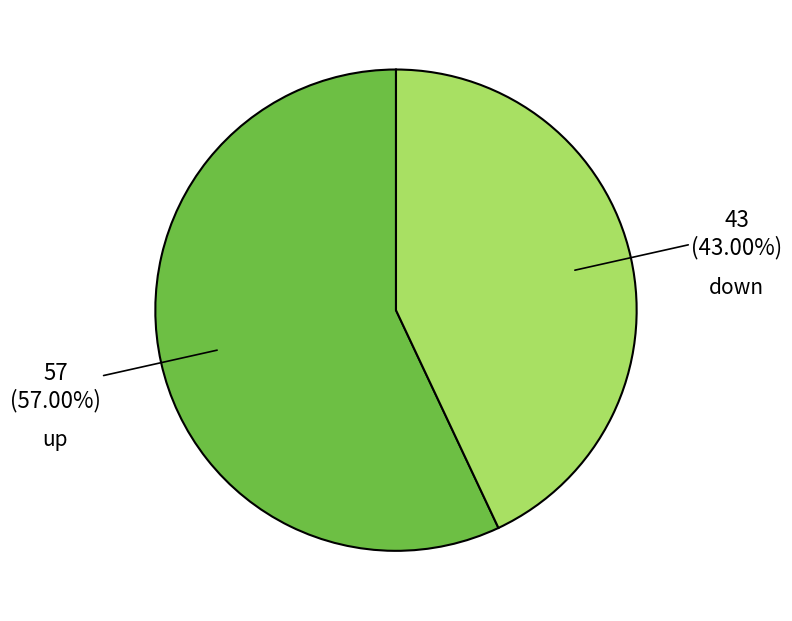

To the nearest percent, what is the difference between the largest and smallest slice percentages?

14%